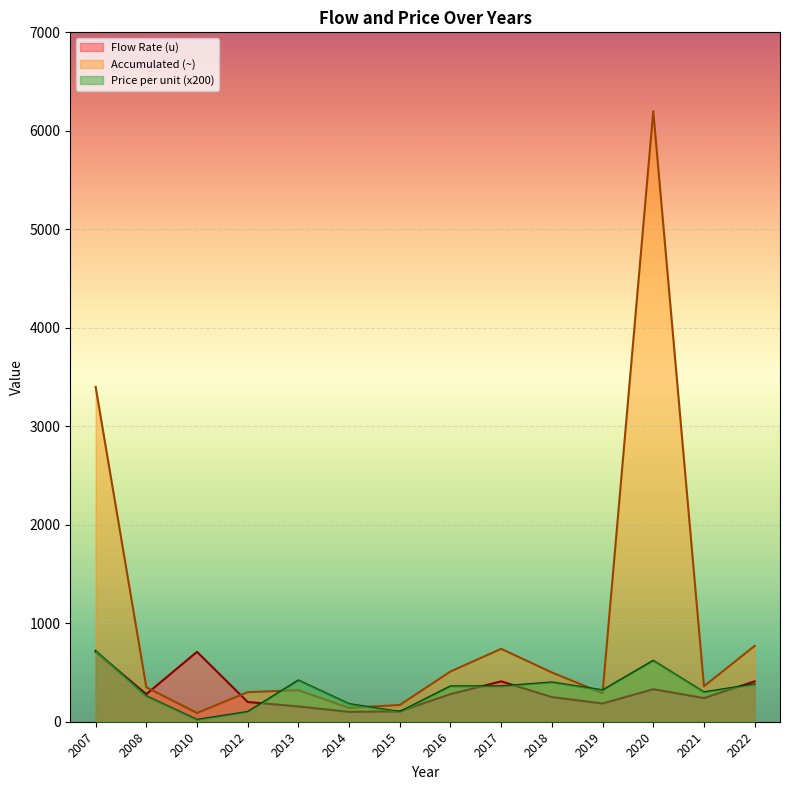

Reading left to right, list all the values displayed in this chart.

Flow Rate (u): 2007=710	2008=280	2010=710	2012=200	2013=155	2014=100	2015=105	2016=280	2017=410	2018=250	2019=185	2020=330	2021=240	2022=410
Price per unit: 2007=720	2008=260	2010=20	2012=100	2013=420	2014=180	2015=100	2016=360	2017=360	2018=400	2019=320	2020=620	2021=300	2022=380
Accumulated (~): 2007=3400	2008=350	2010=89	2012=300	2013=320	2014=140	2015=170	2016=510	2017=740	2018=500	2019=290	2020=6200	2021=360	2022=770